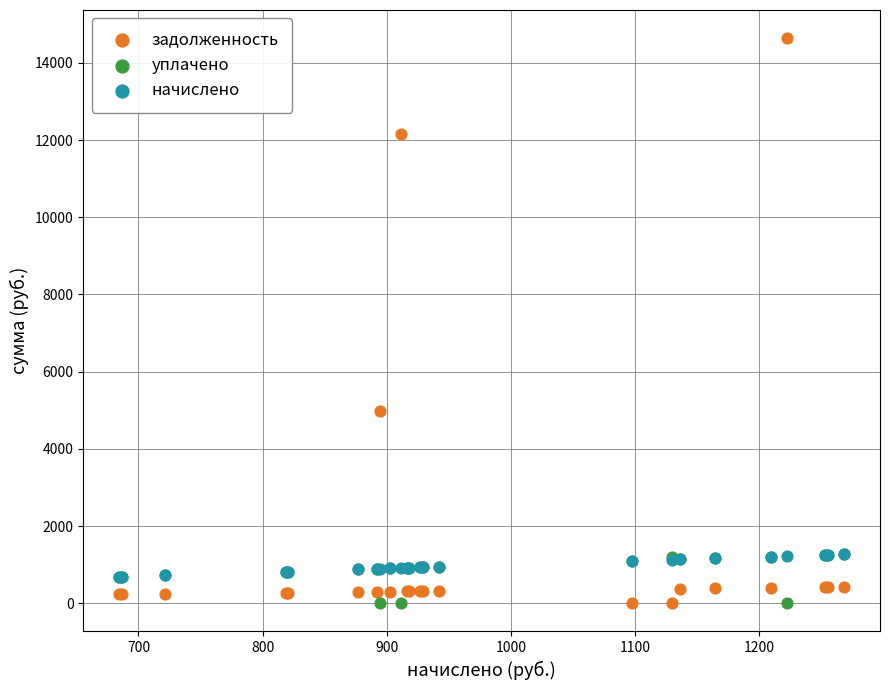

What are all the series names shown in the legend?

задолженность, уплачено, начислено